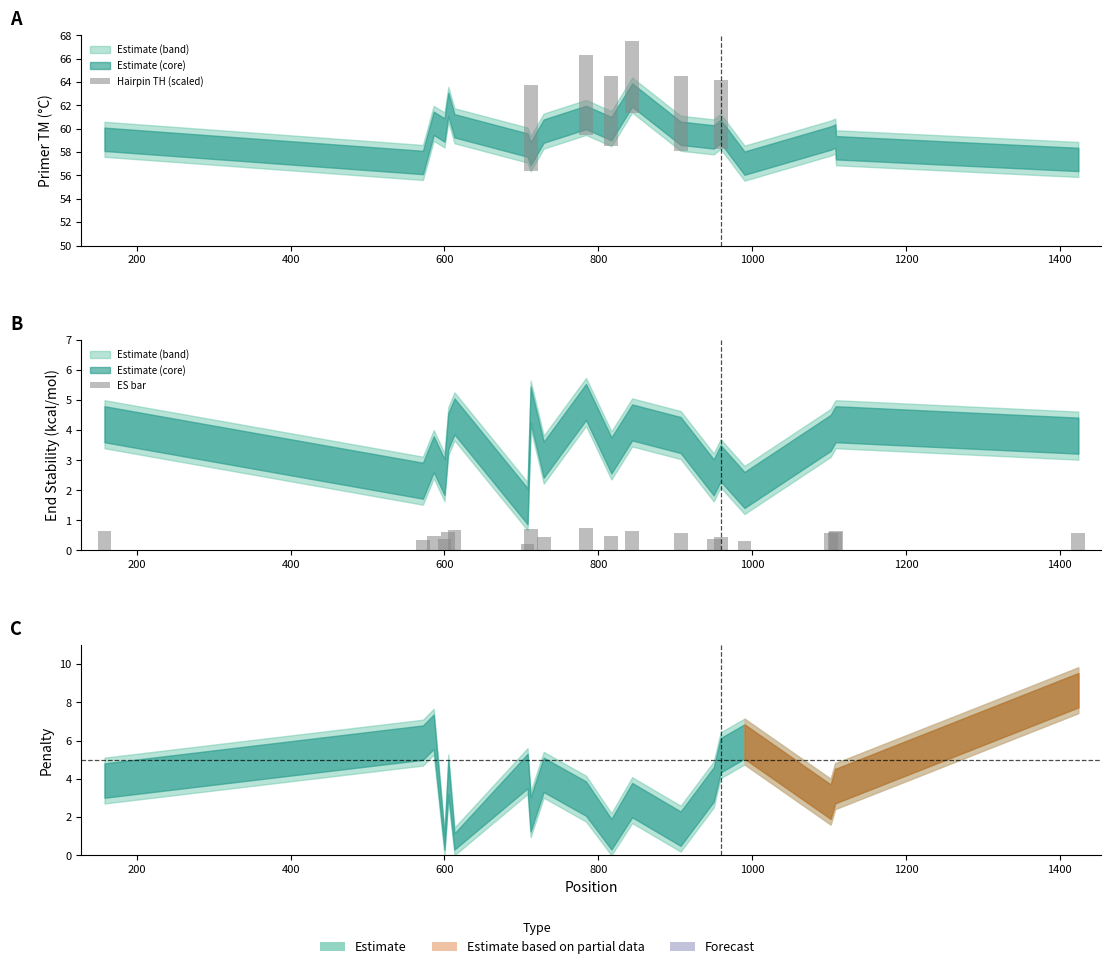

Count the ES bar values in the range 0 to 1.

20